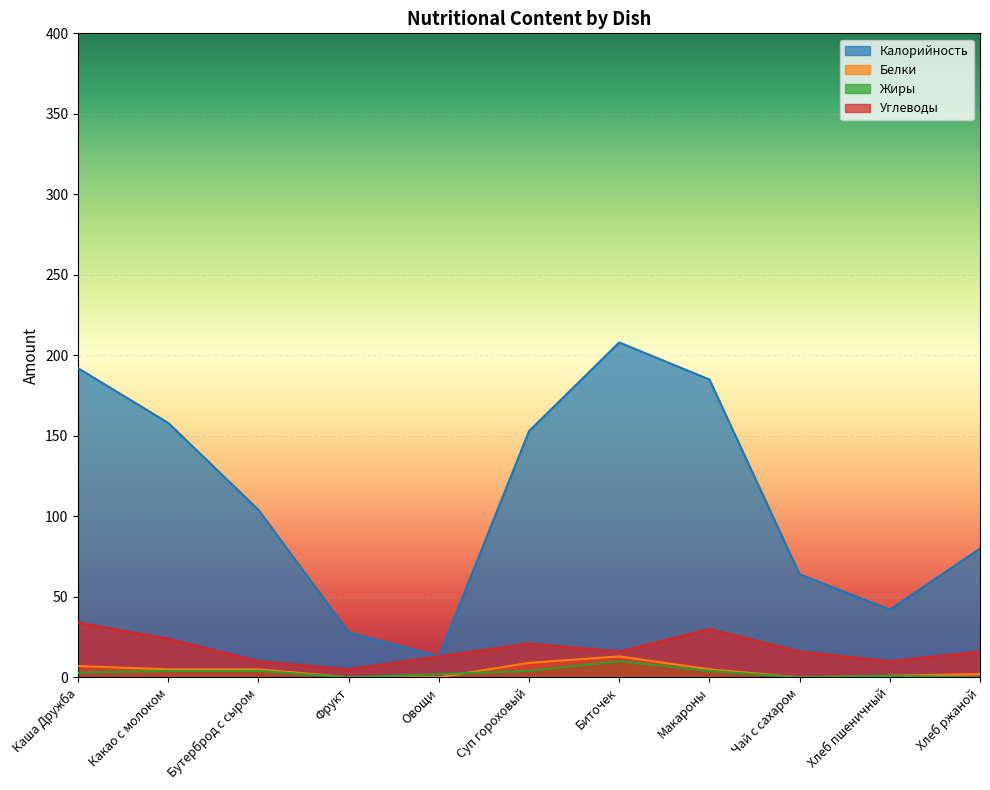

At which category is the sum across all series the highest?

Биточек